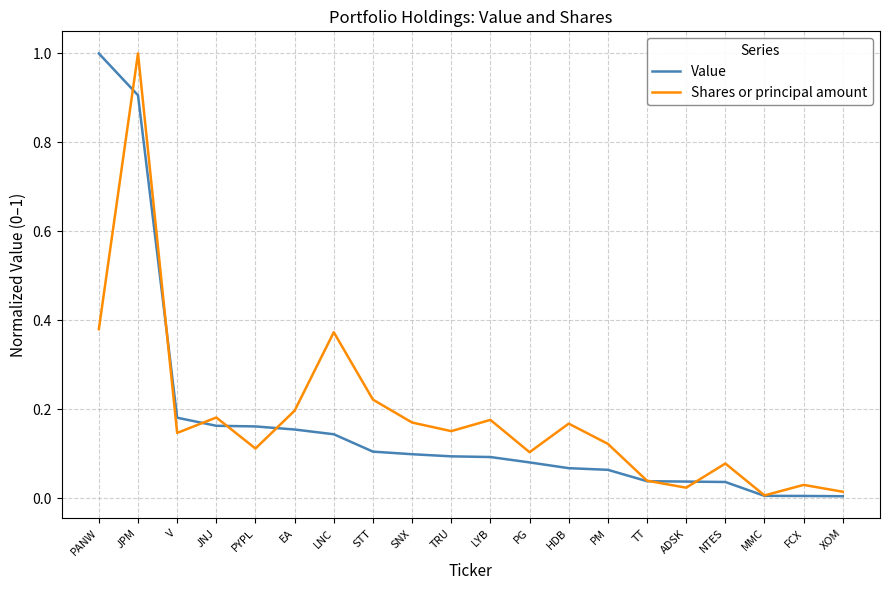

What is the total value across all series at PYPL?

0.3